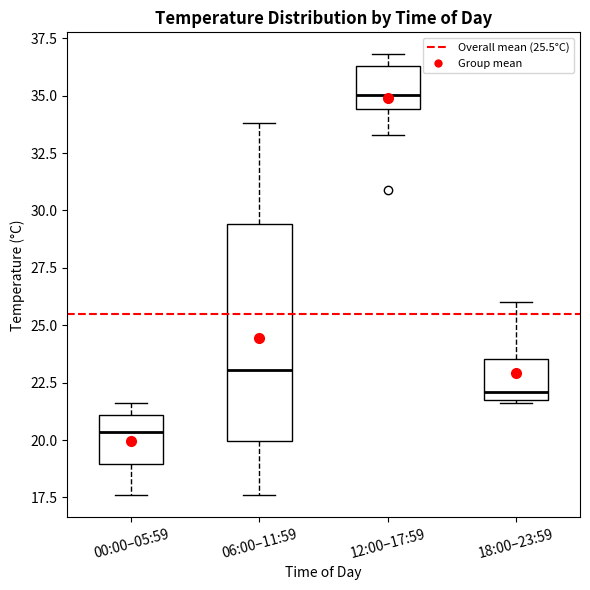

Where is the lower edge of the box for 06:00–11:59 on the y-axis? The values are not printed on the chart, so give them approximately, as read against the axis.

20.0